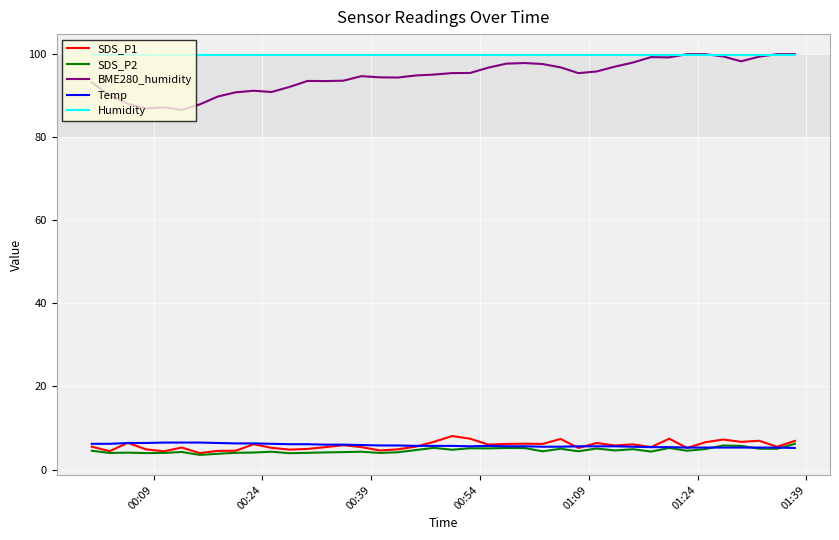

What is the maximum value for Temp?

6.5